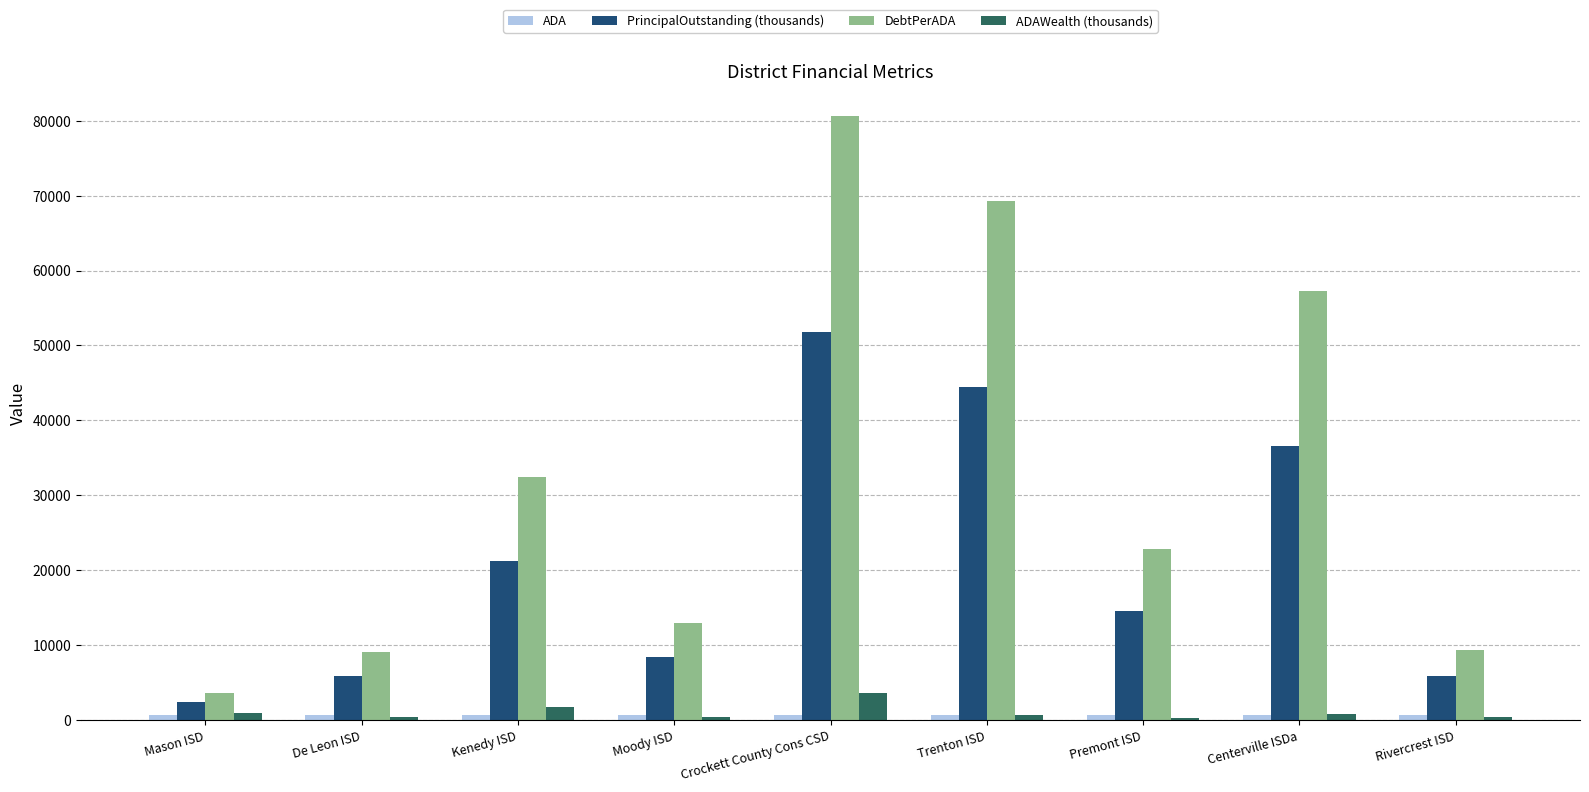

At which category is the sum across all series the highest?

Crockett County Cons CSD